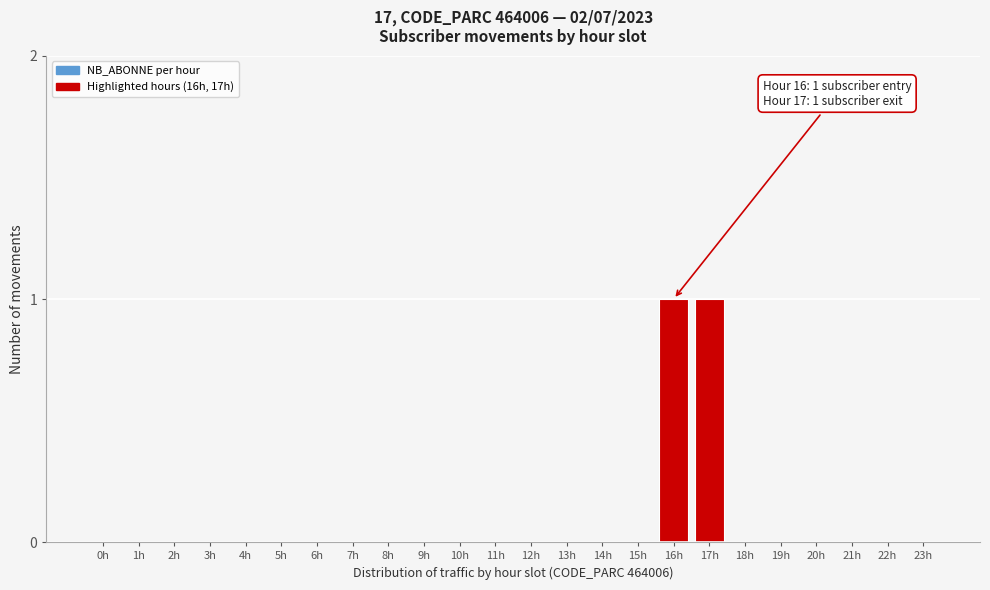

Reading right to left, list all the values displayed in this chart.

23h=0	22h=0	21h=0	20h=0	19h=0	18h=0	17h=1	16h=1	15h=0	14h=0	13h=0	12h=0	11h=0	10h=0	9h=0	8h=0	7h=0	6h=0	5h=0	4h=0	3h=0	2h=0	1h=0	0h=0